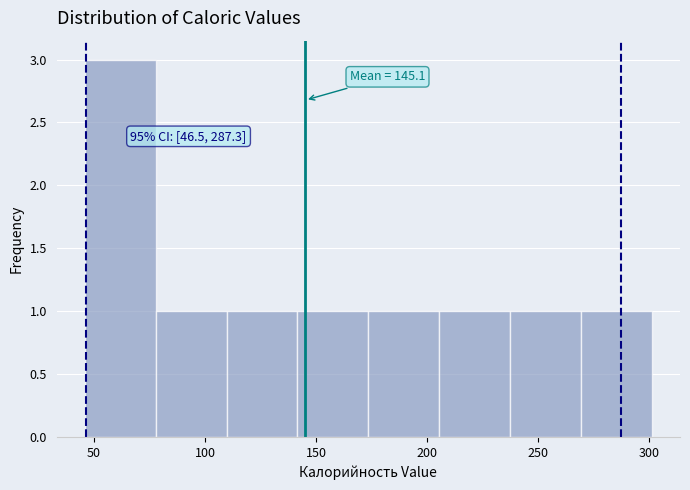

Over which range of the x-axis is the bar tallest?

45 to 80